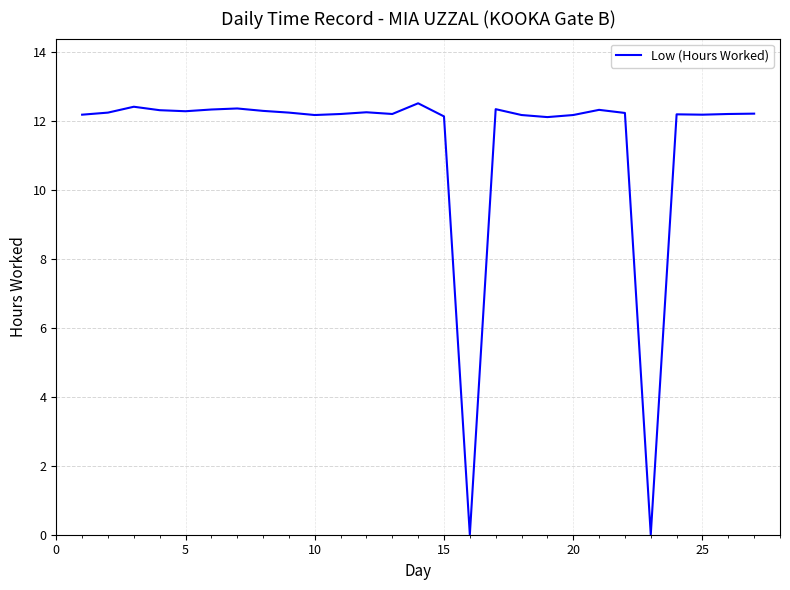

What is the greatest value displayed?

12.5